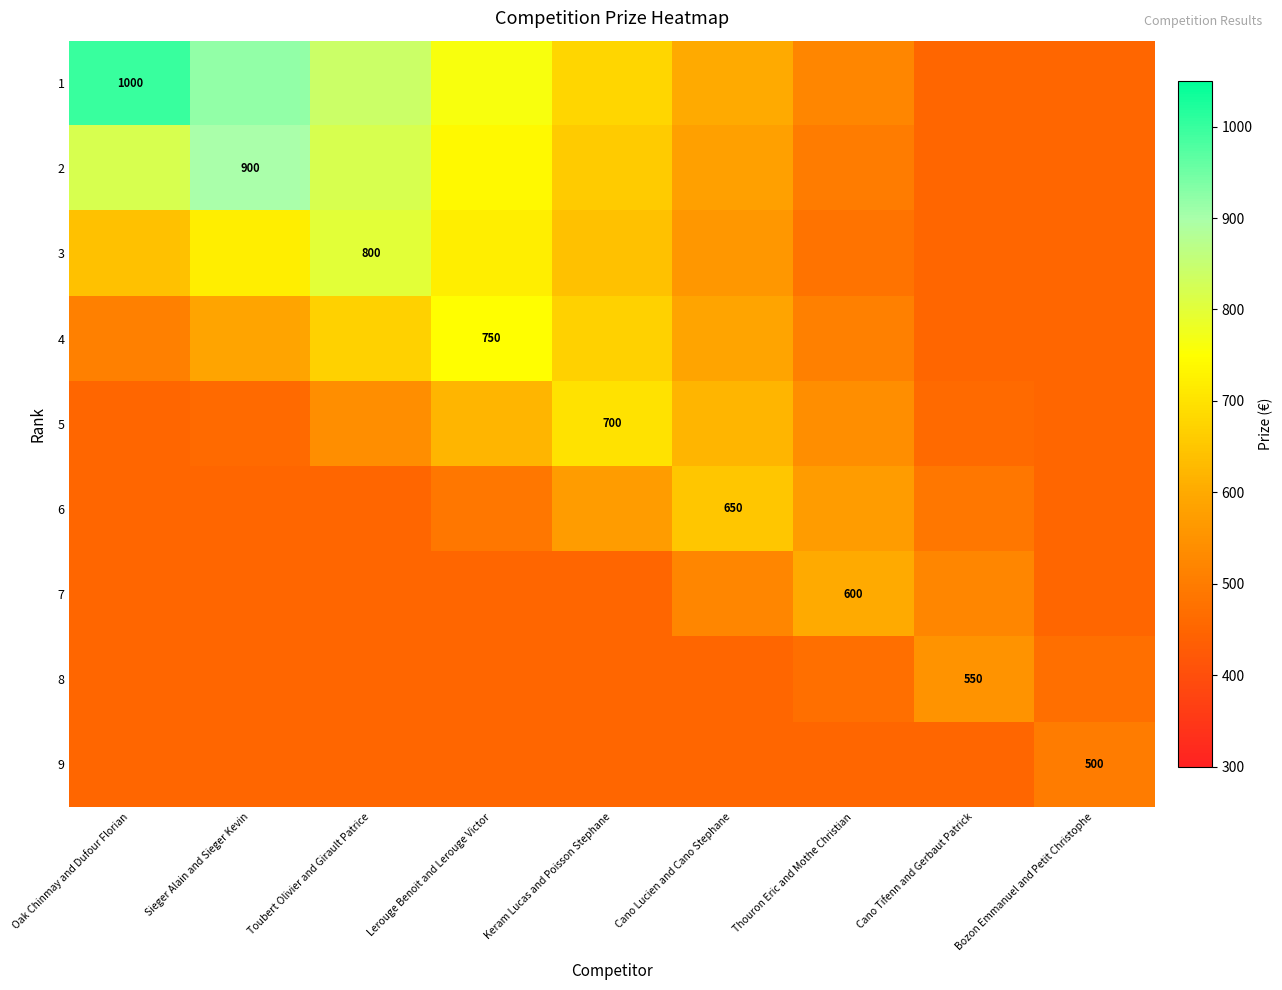

How many 8 values are between 450 and 470?

8